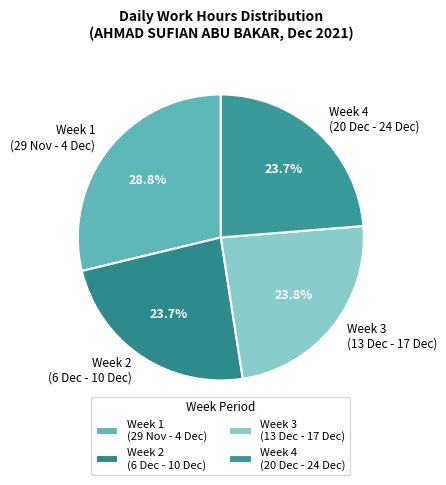

Count the number of slices in the pie.

4